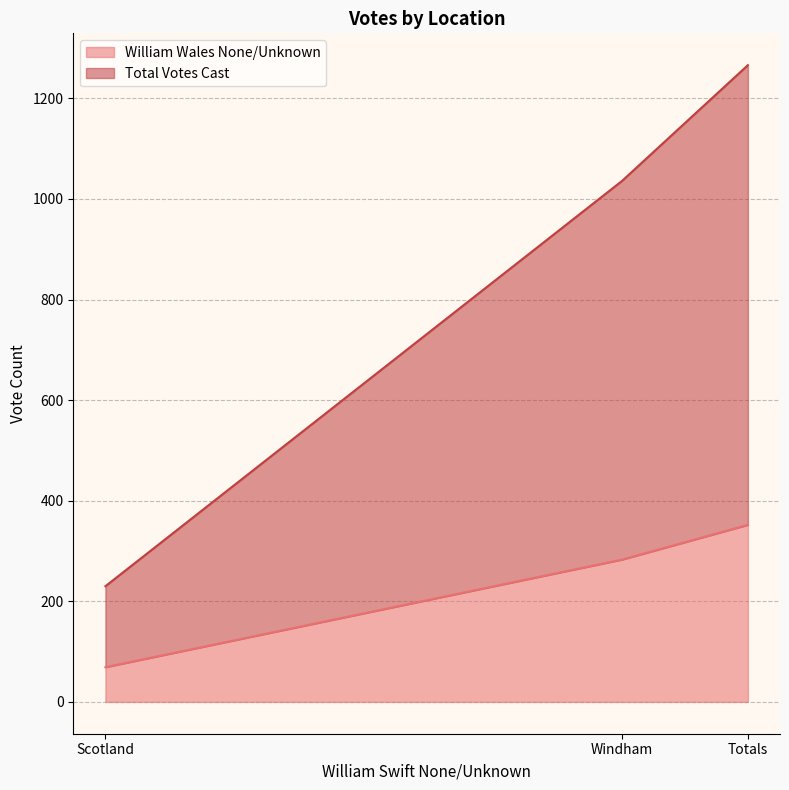

At how many categories does at least one series exceed 85?

3